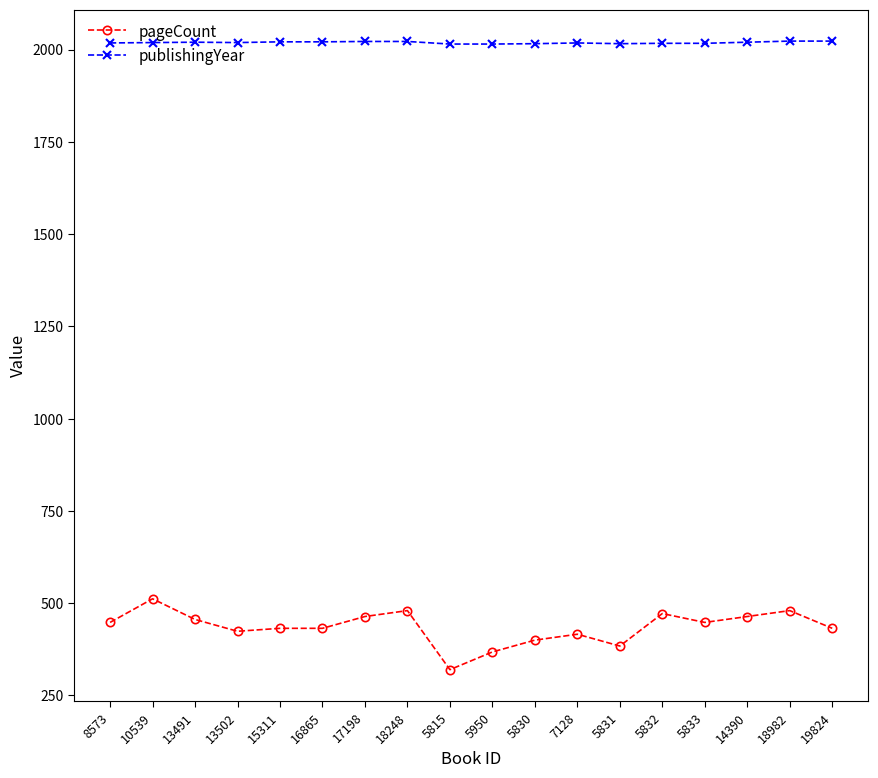

What value does the pageCount series have at 19824?

432